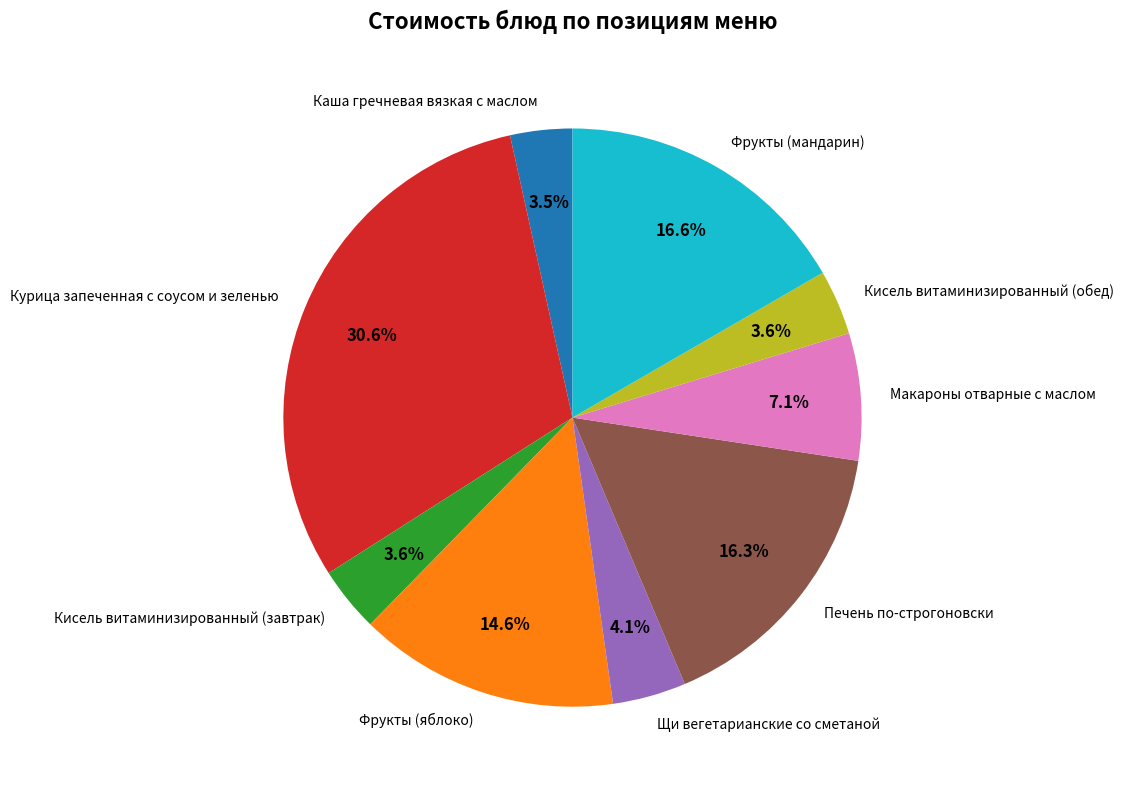

Which slice is the largest?

Курица запеченная с соусом и зеленью